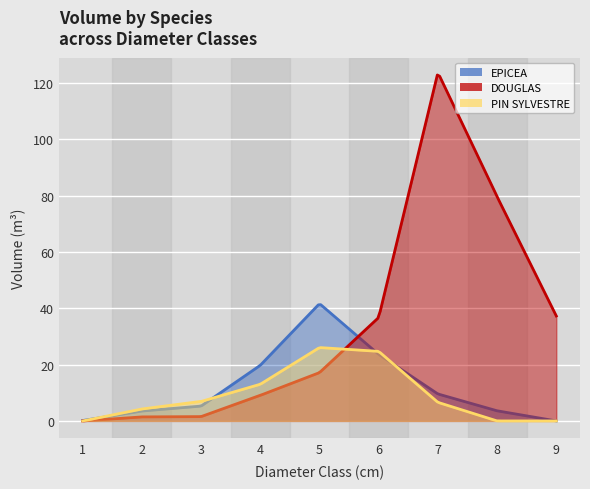

What value does the EPICEA series have at 2?

3.5